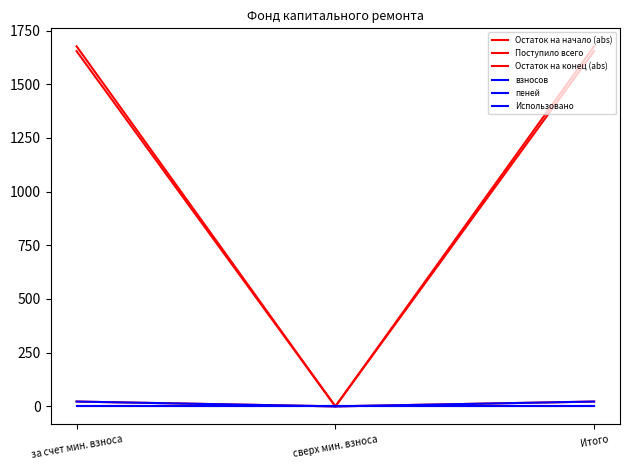

What is the sum of the Остаток на конец (abs) values at Итого and за счет мин. взноса?

3307.8